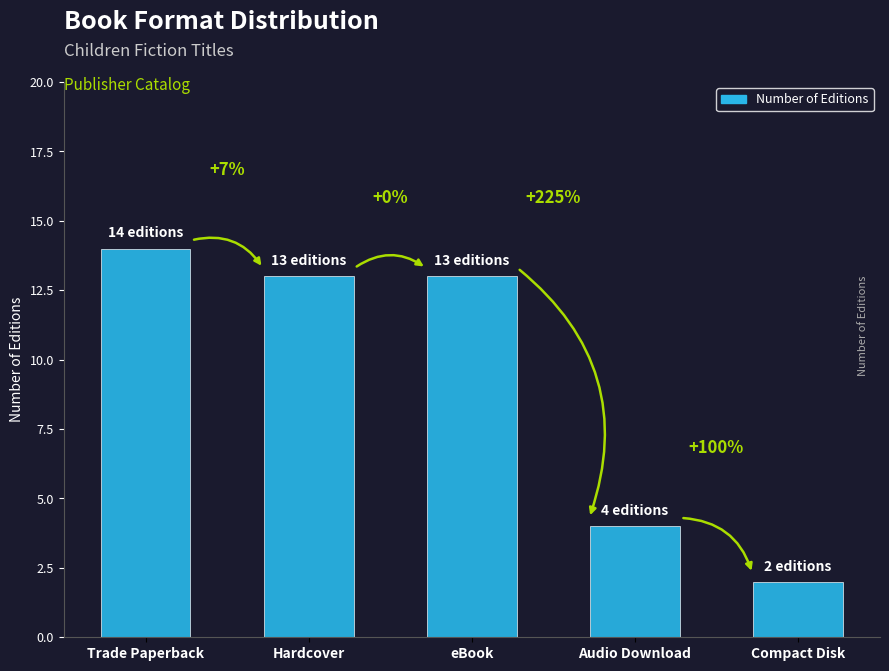

Does the chart contain any negative values?

No